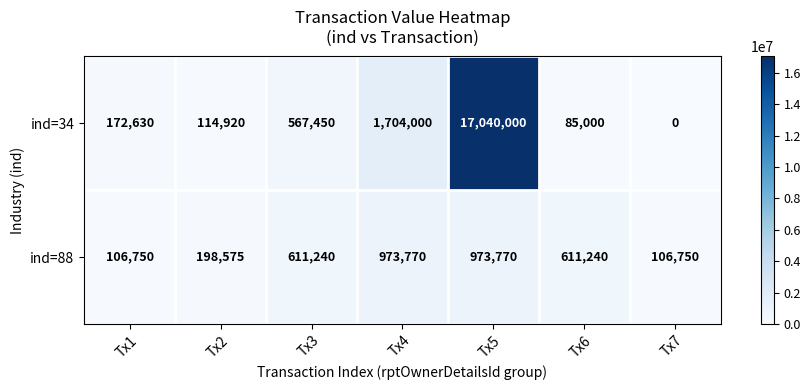

Between Tx3 and Tx6, which series saw the biggest shift?

ind=34